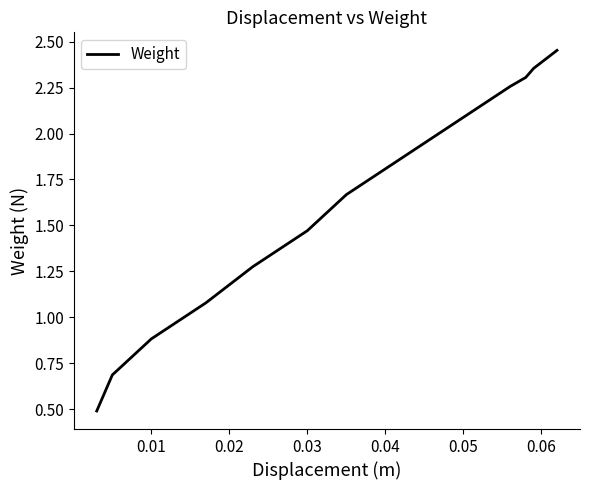

What is the smallest value displayed?

0.5